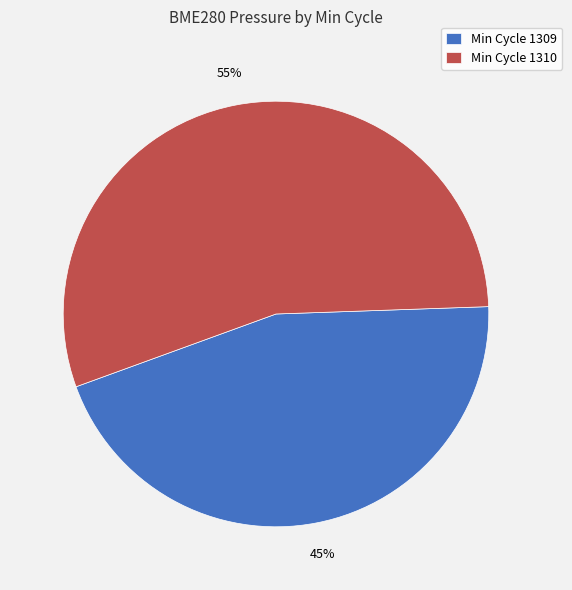

How many slices are in this pie chart?

2